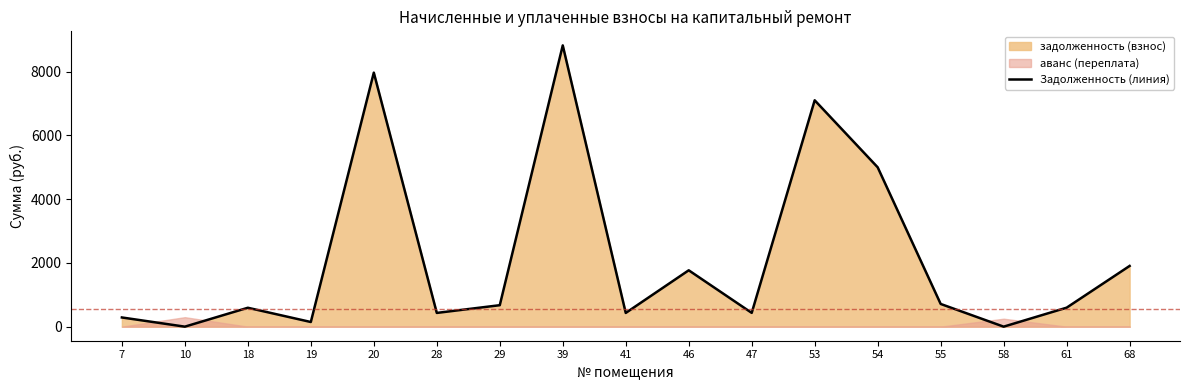

At which category does the chart reach its minimum across all series?

10